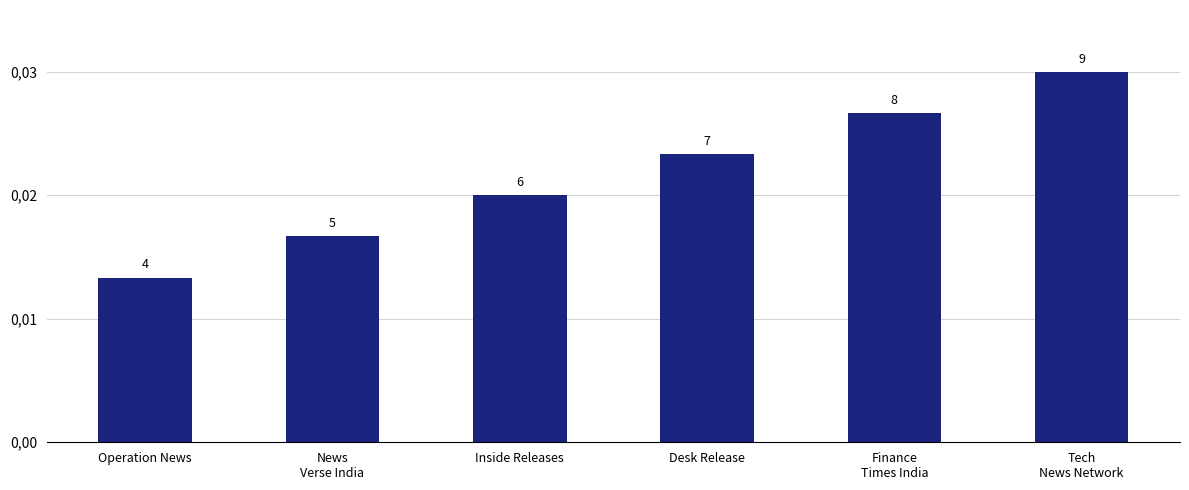

Are the bars horizontal?

No